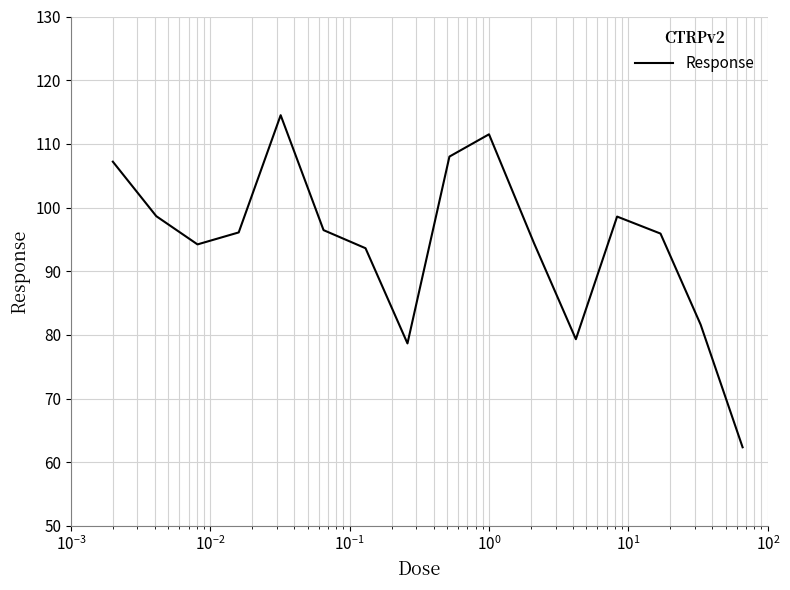

What is the smallest value displayed?

62.4